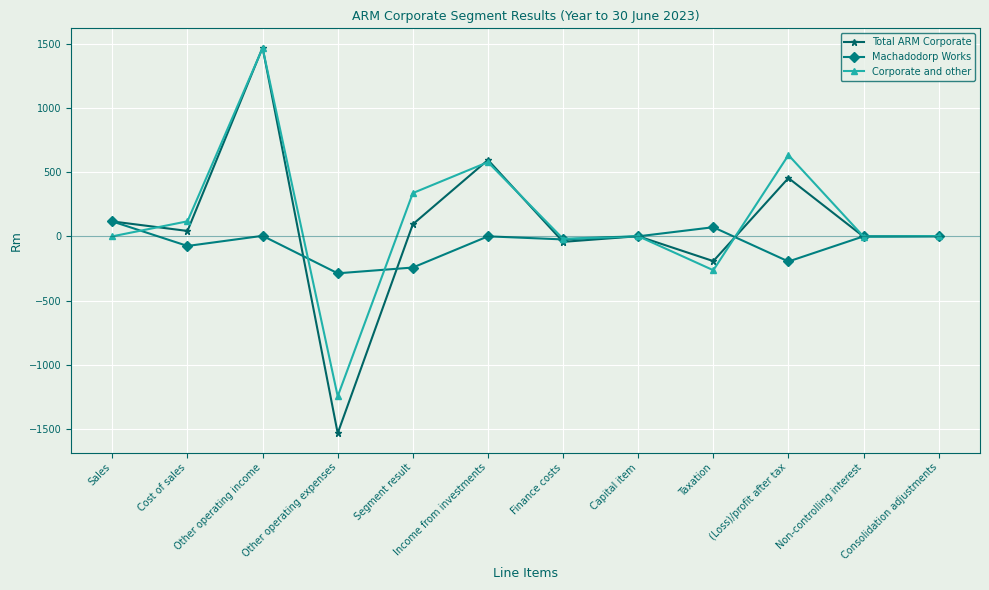

Which series has the widest spread of values?

Total ARM Corporate